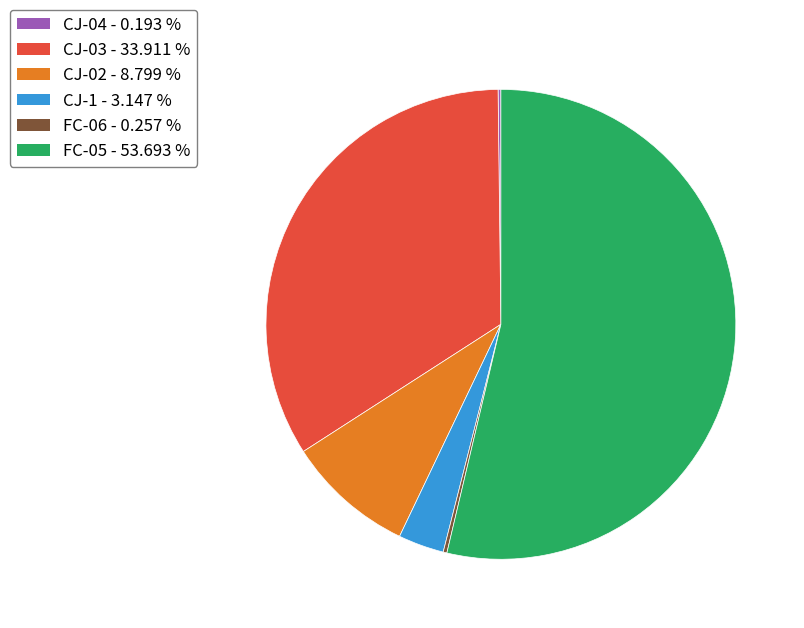

Is there any slice that represents more than half of the pie?

Yes